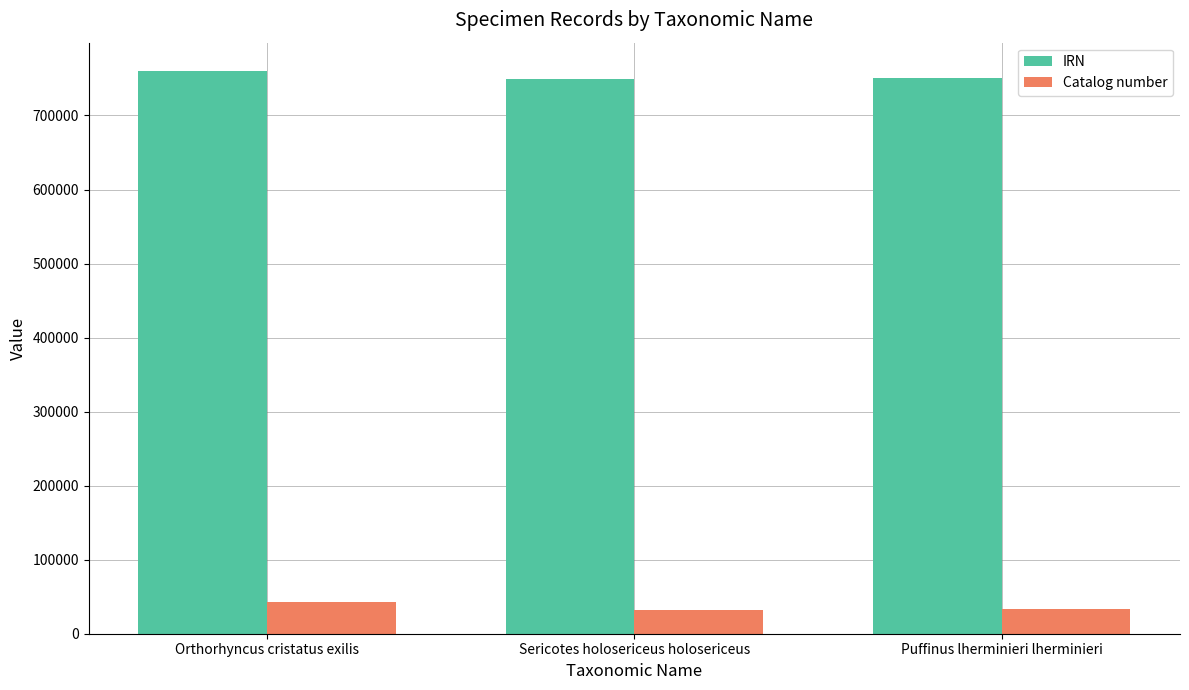

Which category has the highest value in the Catalog number series?

Orthorhyncus cristatus exilis